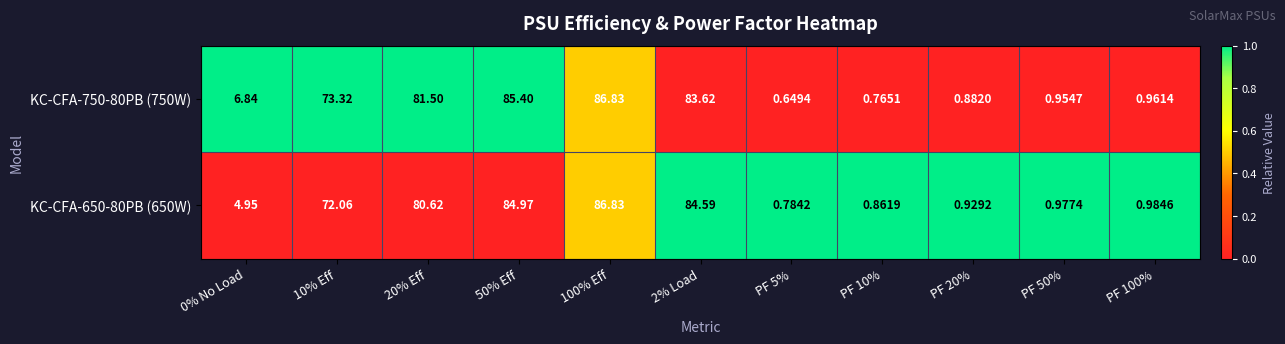

Is the value of KC-CFA-750-80PB (750W) at PF 5% greater than the value of KC-CFA-650-80PB (650W) at 10% Eff?

No